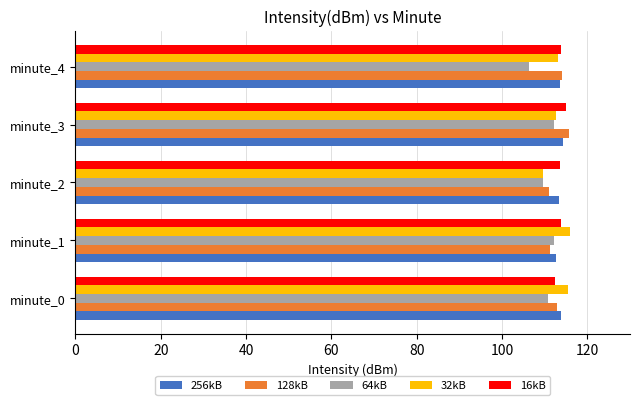

At how many categories does at least one series exceed 112?

5